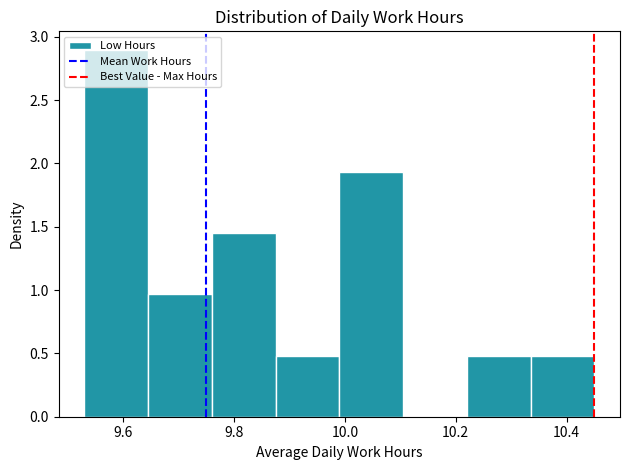

Reading left to right, list every bar in this chart as the range it spans on the x-axis followed by its height. Neither the bar edges nor the heights are printed on the chart, so give them approximately, as read against the axes.

9.530 to 9.645: 2.90
9.645 to 9.760: 0.95
9.760 to 9.875: 1.45
9.875 to 9.990: 0.50
9.990 to 10.105: 1.95
10.105 to 10.220: 0
10.220 to 10.335: 0.50
10.335 to 10.450: 0.50